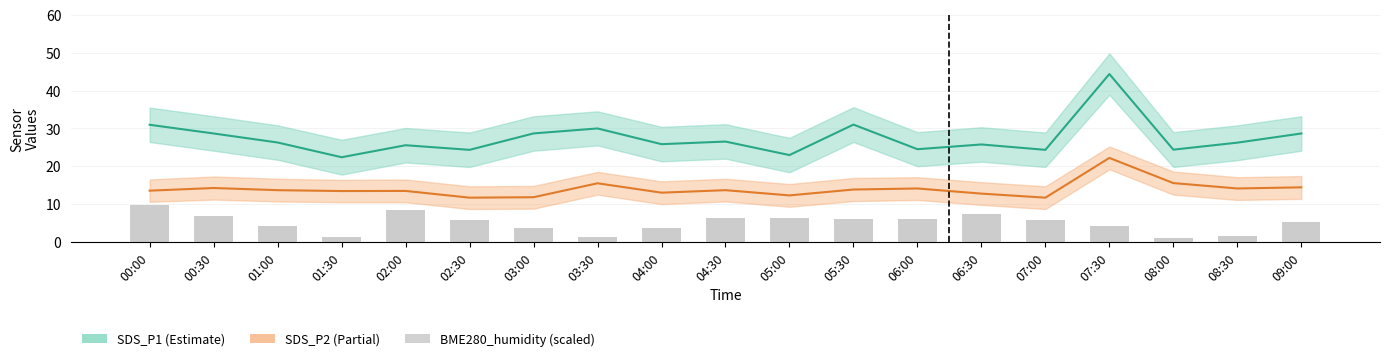

Which series has the widest spread of values?

SDS_P1